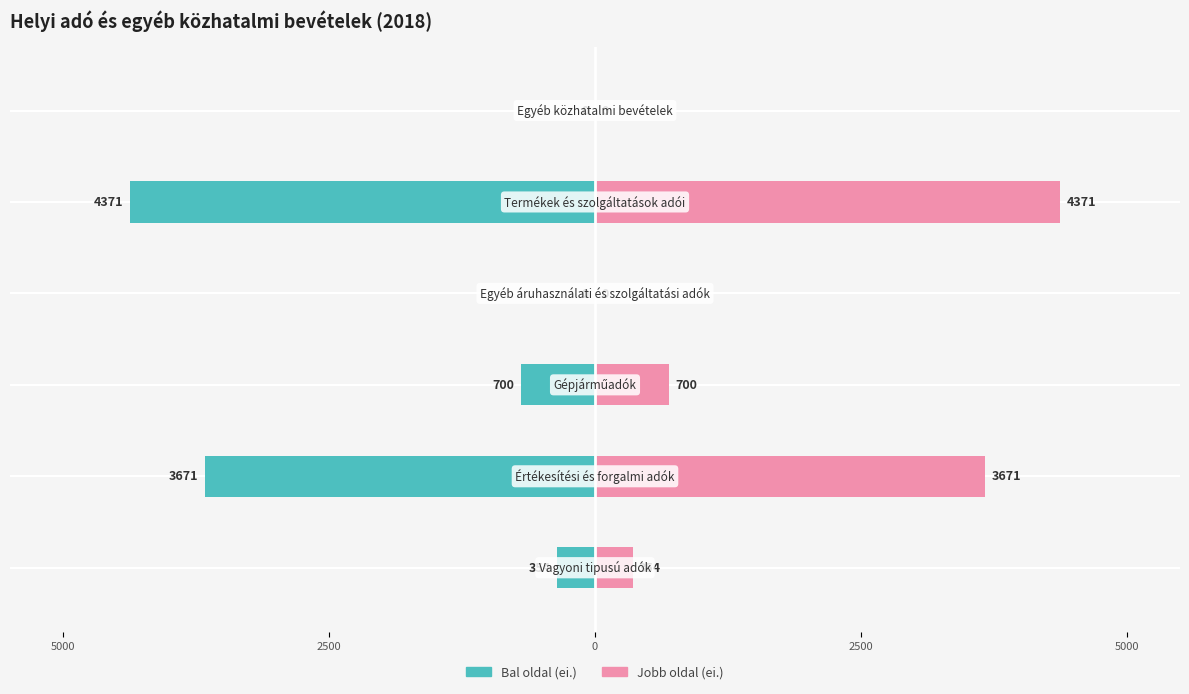

How many bars are there in each group?

2